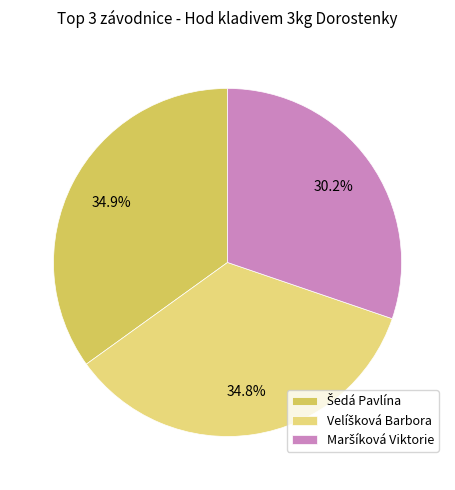

Count the number of slices in the pie.

3